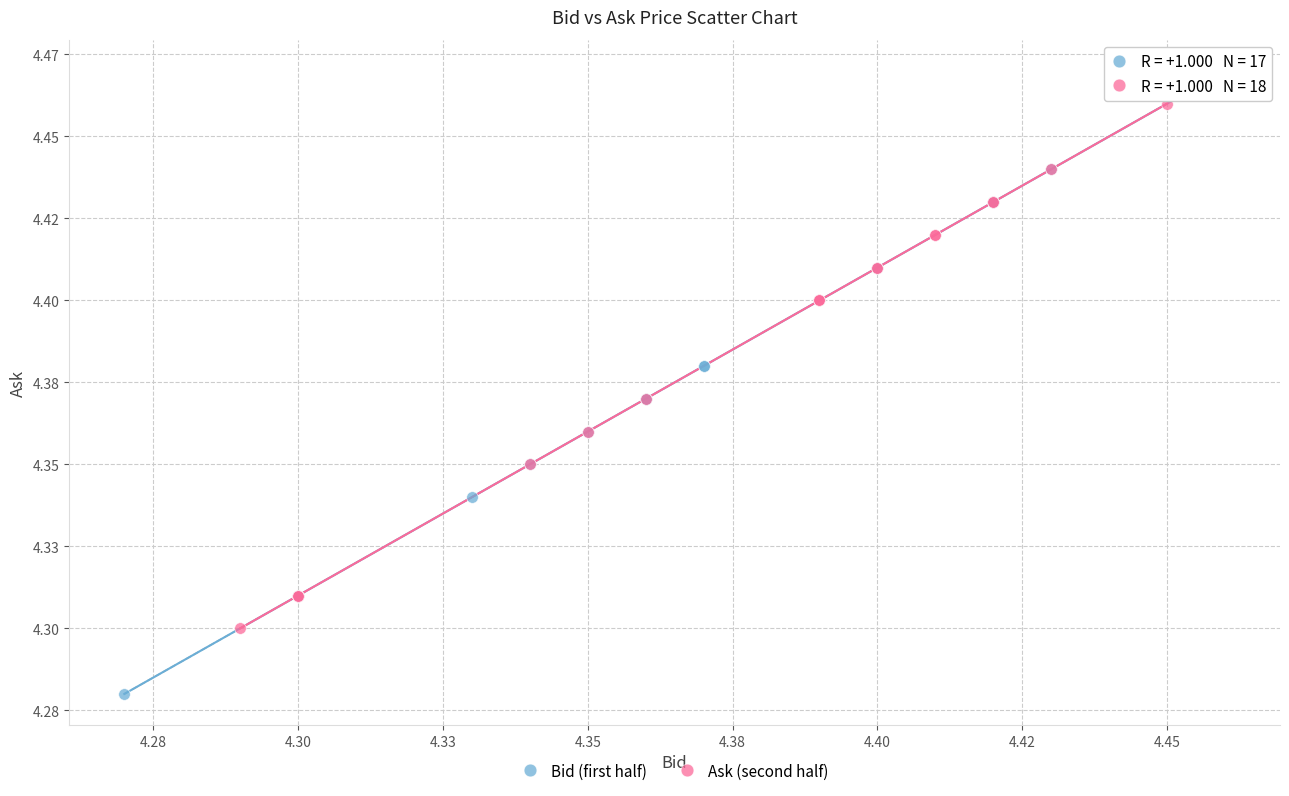

What are all the series names shown in the legend?

Bid (first half), Ask (second half)